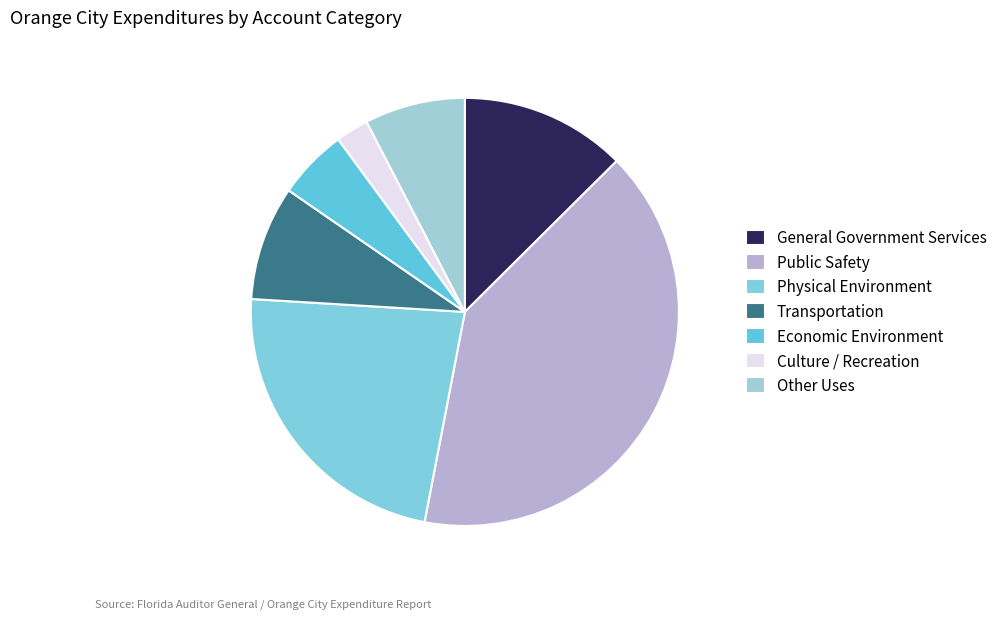

To the nearest percent, what percentage of the pie is Other Uses?

8%